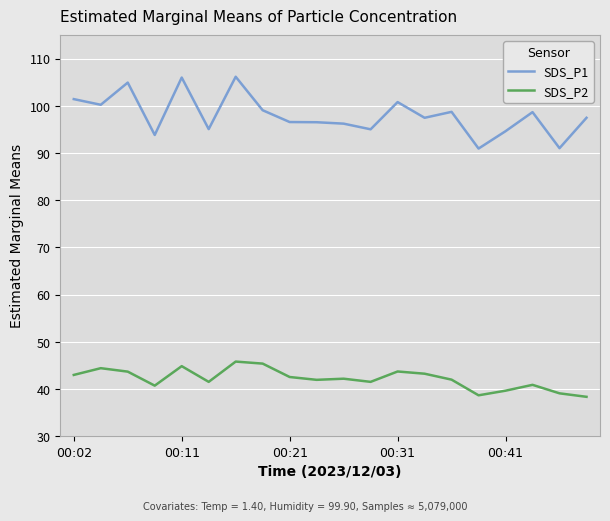

Which series has the largest range (max minus min)?

SDS_P1